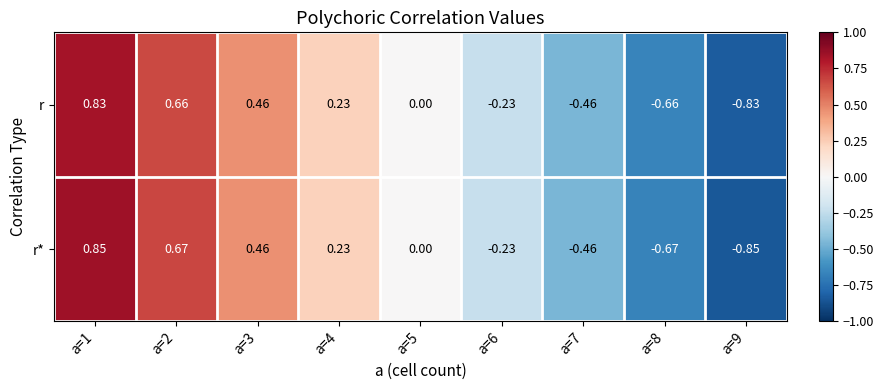

Is the value of r at a=7 greater than the value of r* at a=1?

No